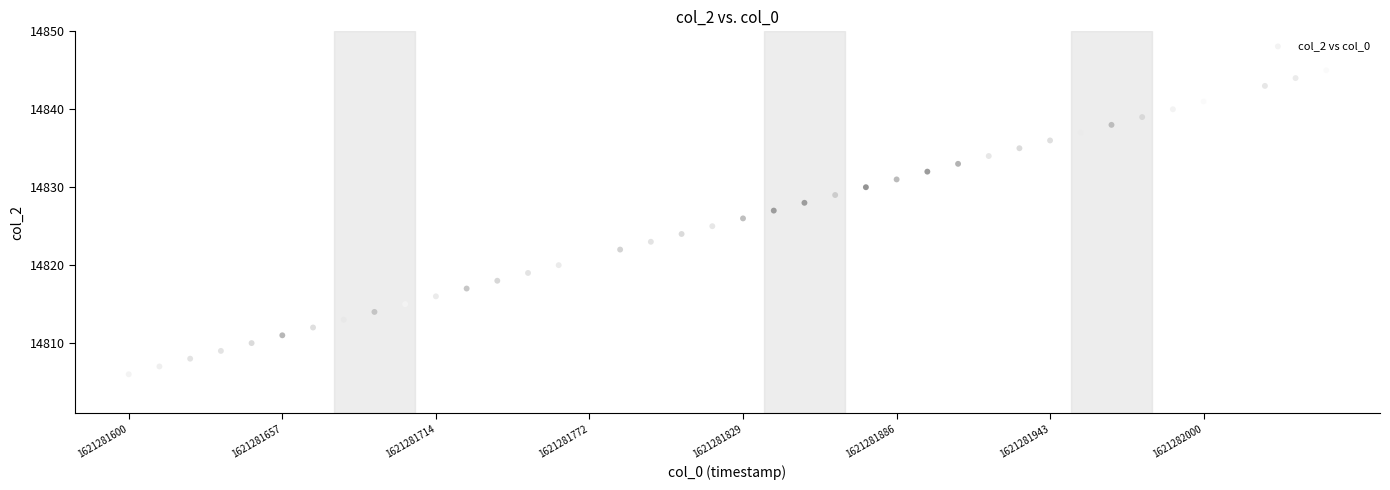

What is the range of Y values (max minus min)?

39